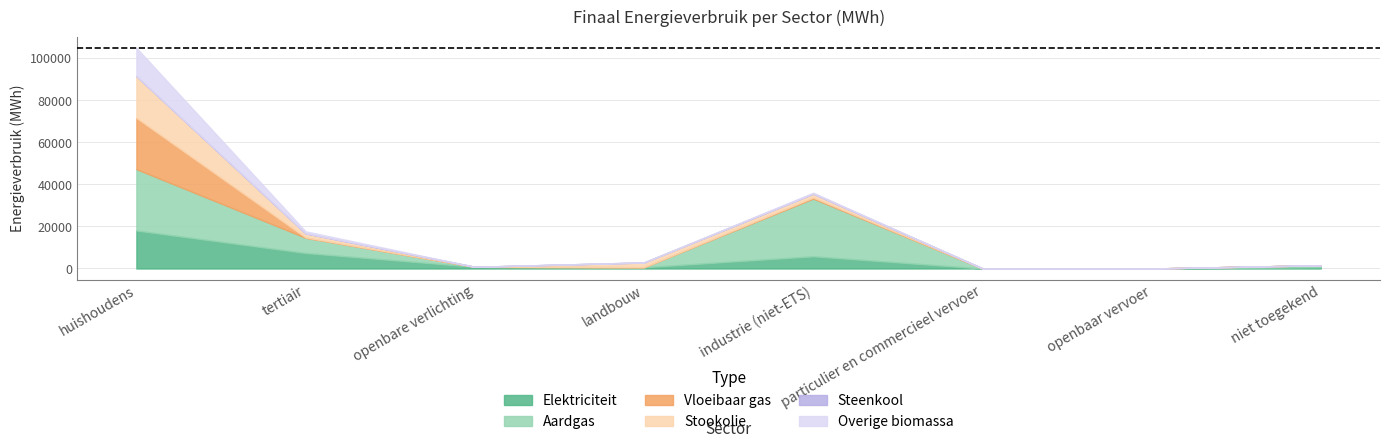

Reading left to right, extract all data points from this chart.

Elektriciteit: huishoudens=18054.9	tertiair=7368.6	openbare verlichting=805.1	landbouw=597.4	industrie (niet-ETS)=5802.9	particulier en commercieel vervoer=6.6	openbaar vervoer=0.0	niet toegekend=643.2
Aardgas: huishoudens=29156.7	tertiair=7229.5	openbare verlichting=0.0	landbouw=24.2	industrie (niet-ETS)=27434.7	particulier en commercieel vervoer=13.2	openbaar vervoer=0.0	niet toegekend=922.0
Vloeibaar gas: huishoudens=24399.6	tertiair=150.4	openbare verlichting=0.0	landbouw=15.4	industrie (niet-ETS)=488.6	particulier en commercieel vervoer=58.8	openbaar vervoer=0.0	niet toegekend=0.0
Stookolie: huishoudens=19884.2	tertiair=1964.6	openbare verlichting=0.0	landbouw=2183.8	industrie (niet-ETS)=1852.7	particulier en commercieel vervoer=0.0	openbaar vervoer=0.0	niet toegekend=0.0
Steenkool: huishoudens=0.0	tertiair=0.0	openbare verlichting=0.0	landbouw=86.0	industrie (niet-ETS)=37.4	particulier en commercieel vervoer=0.0	openbaar vervoer=0.0	niet toegekend=0.0
Overige biomassa: huishoudens=13405.3	tertiair=965.6	openbare verlichting=0.0	landbouw=0.0	industrie (niet-ETS)=431.3	particulier en commercieel vervoer=0.0	openbaar vervoer=0.0	niet toegekend=0.0